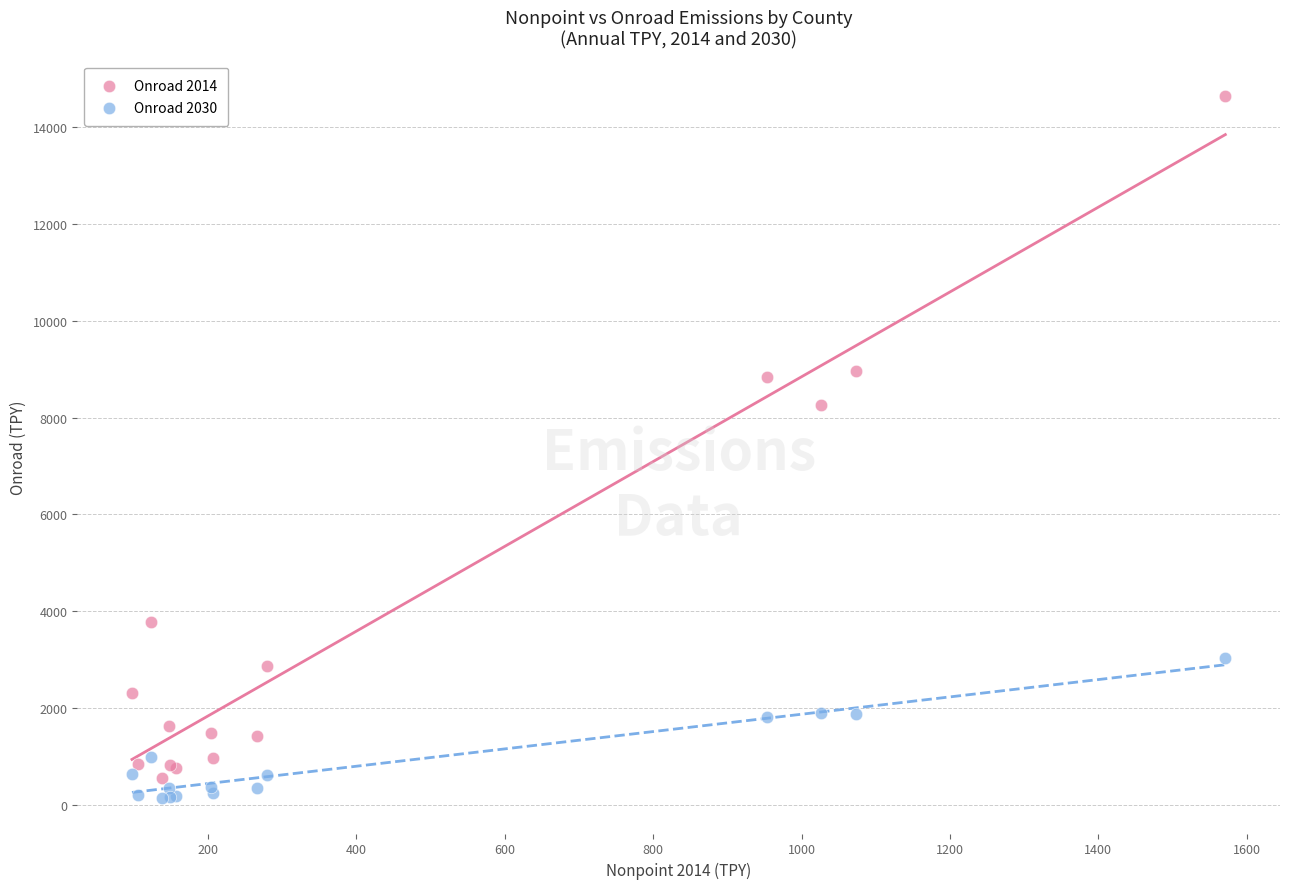

Across all series, what Y value is closest to 7390?

8270.3